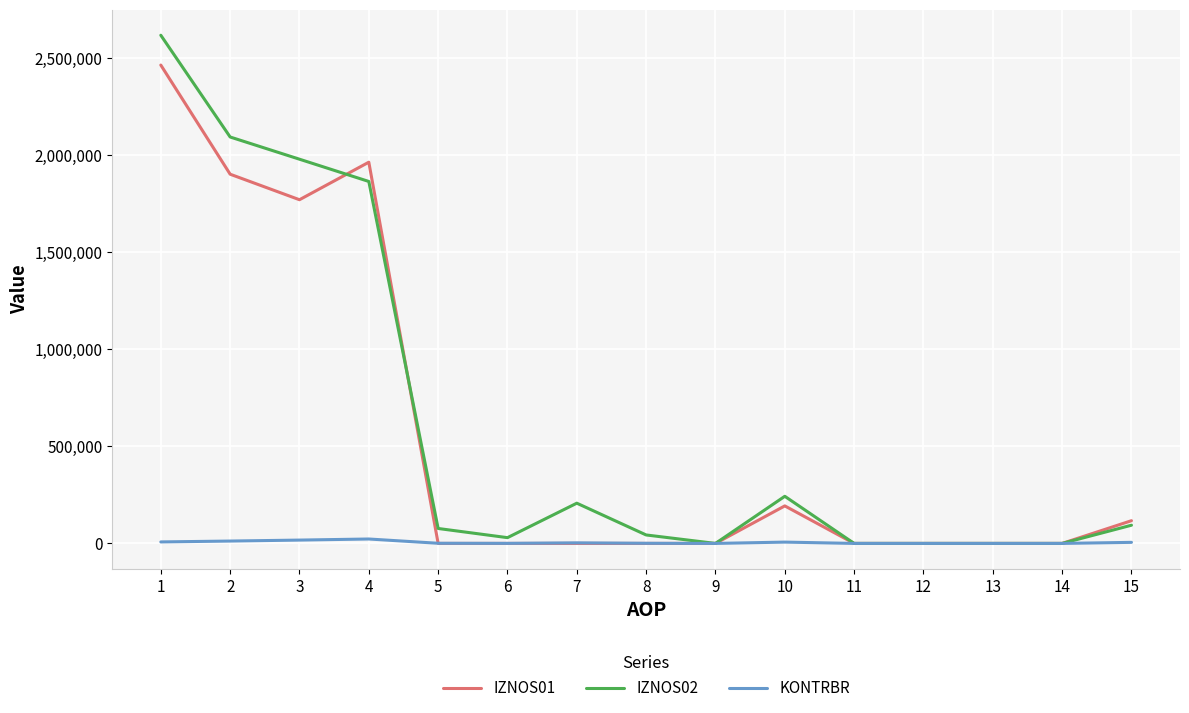

Where does the IZNOS02 series first go above 77042?

1